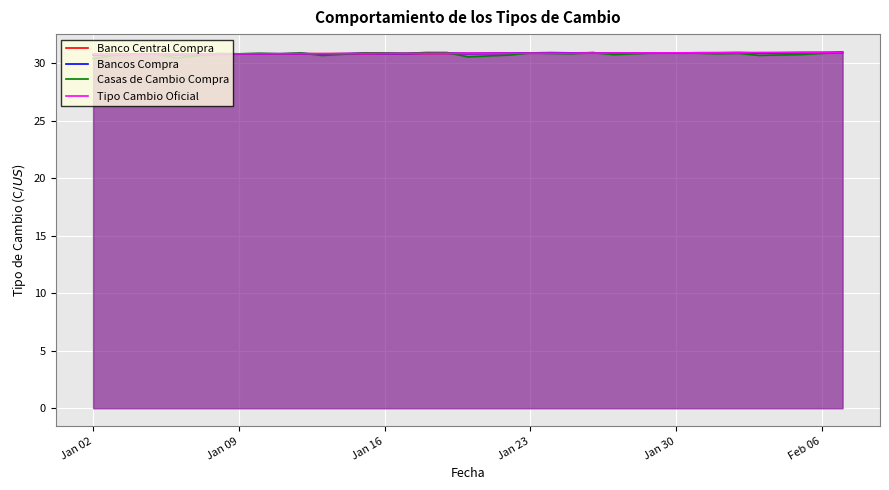

How many lines are shown in the chart?

4